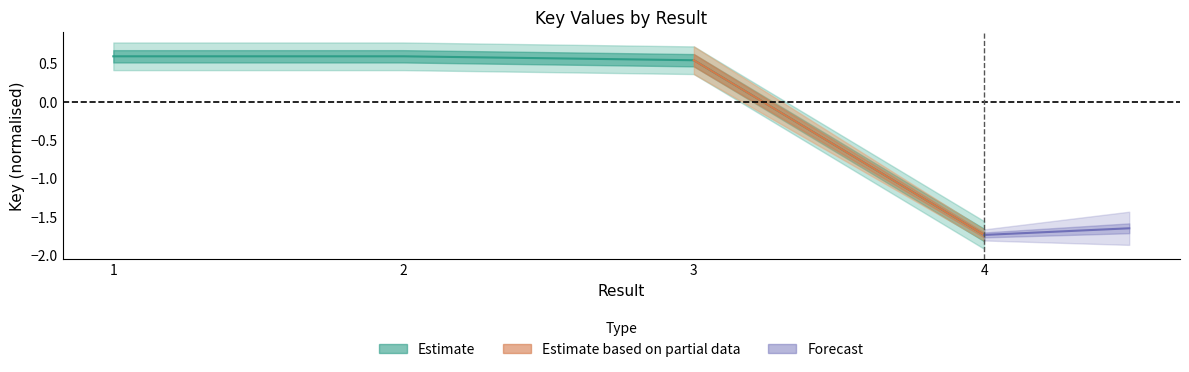

List the labels in order of value, largest first.

1, 2, 3, 4